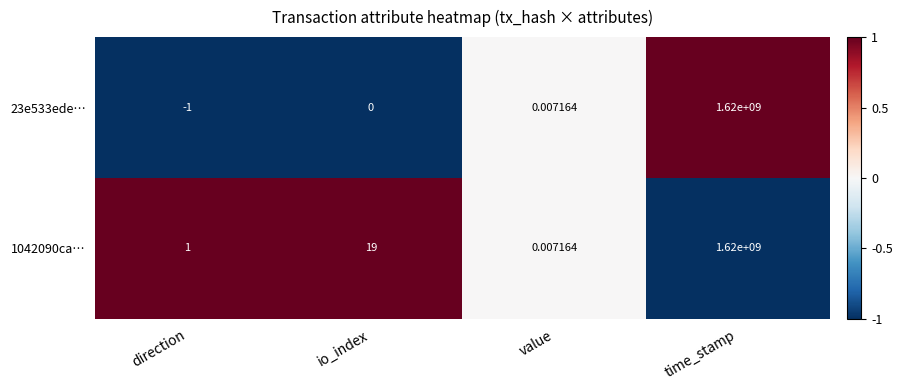

Which label corresponds to the smallest value in the chart?

direction